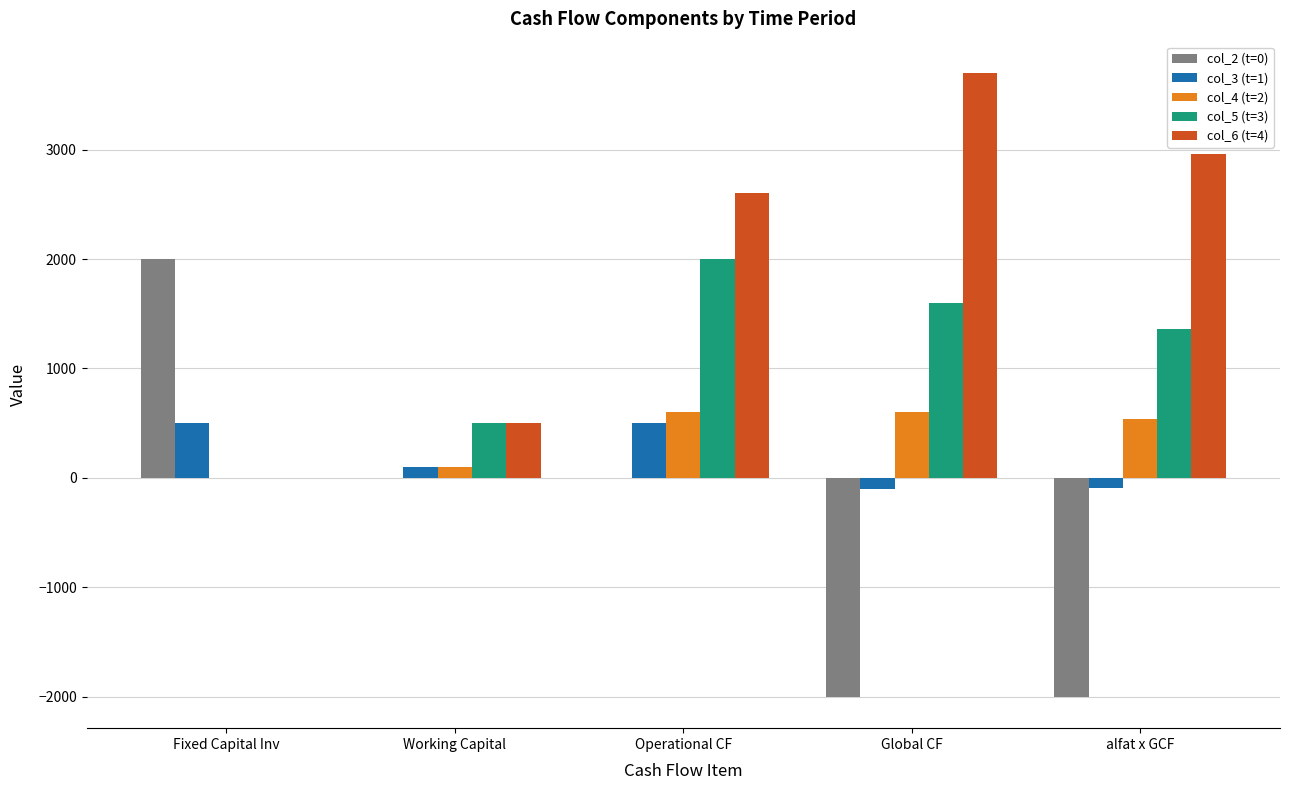

How many categories are shown in the chart?

5